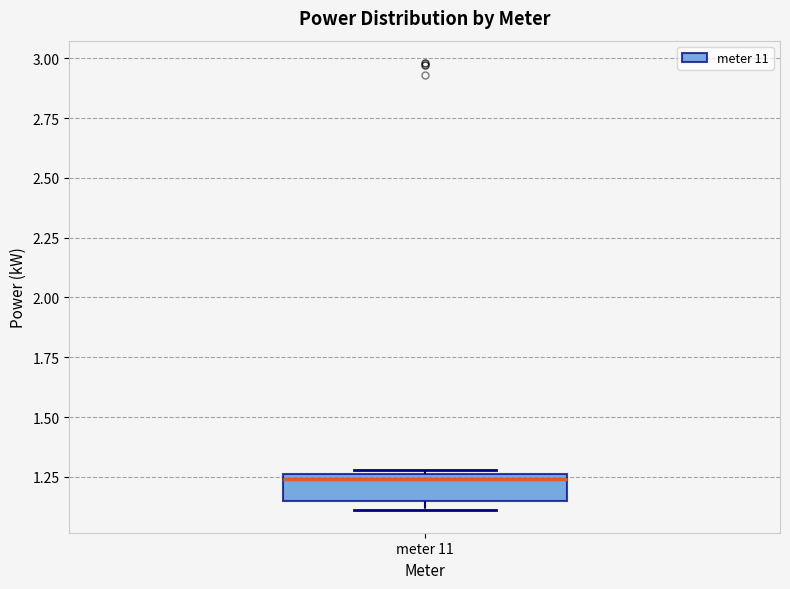

Read this box plot against the y-axis: the position of the median line, the range covered by the box, and the ends of both whiskers. The values are not printed on the chart, so give them approximately, as read against the axis.

median 1.25 (just below the box's upper edge), box 1.15 to 1.25, whiskers 1.10 to 1.30